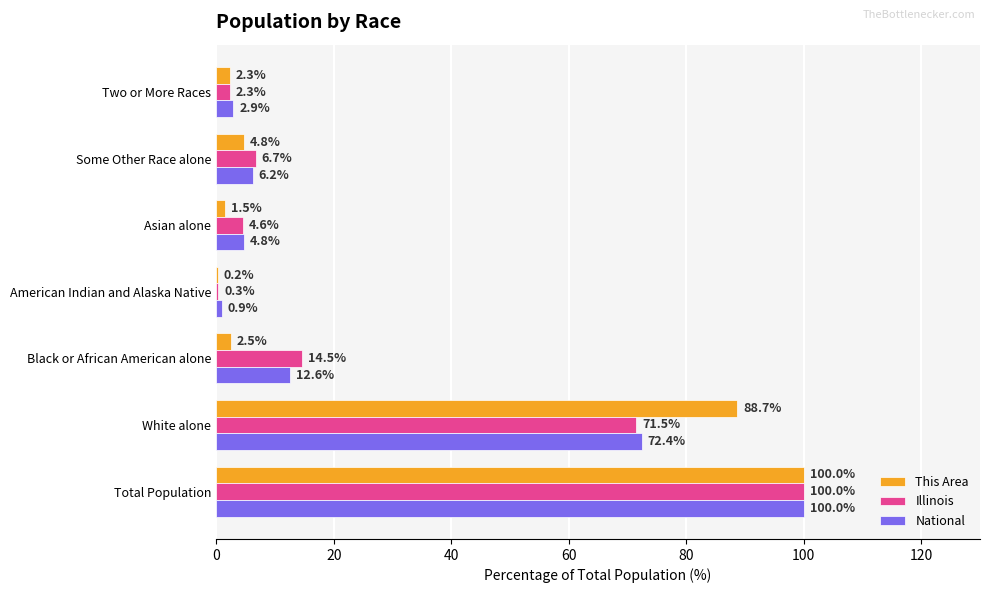

True or false: This Area has a value of 100.0 at Total Population.

True